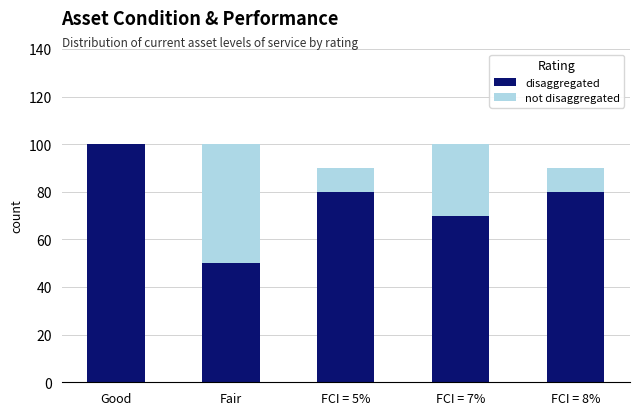

Which category has the highest value in the disaggregated series?

Good